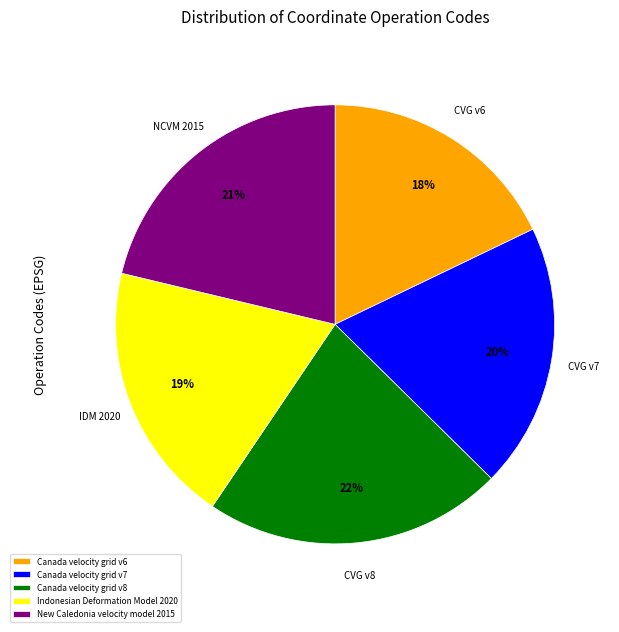

Count the number of slices in the pie.

5